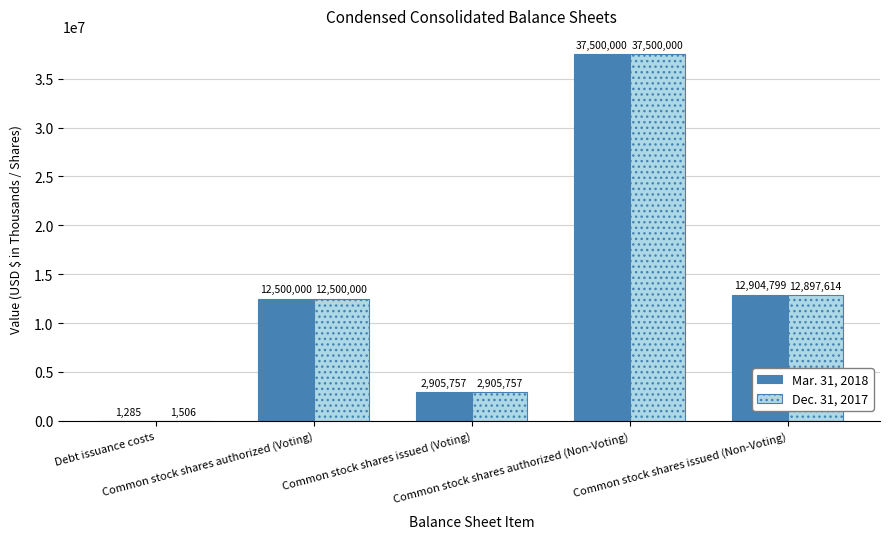

What is the maximum value shown in the chart?

37500000